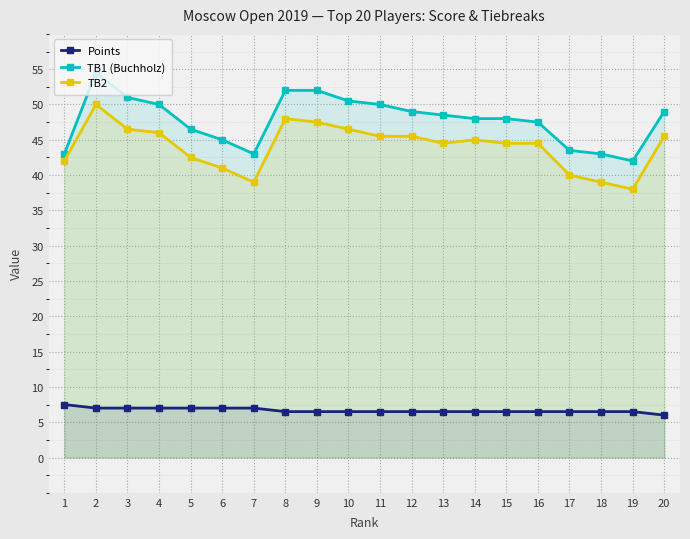

List the series in order of their peak value, highest first.

TB1 (Buchholz), TB2, Points